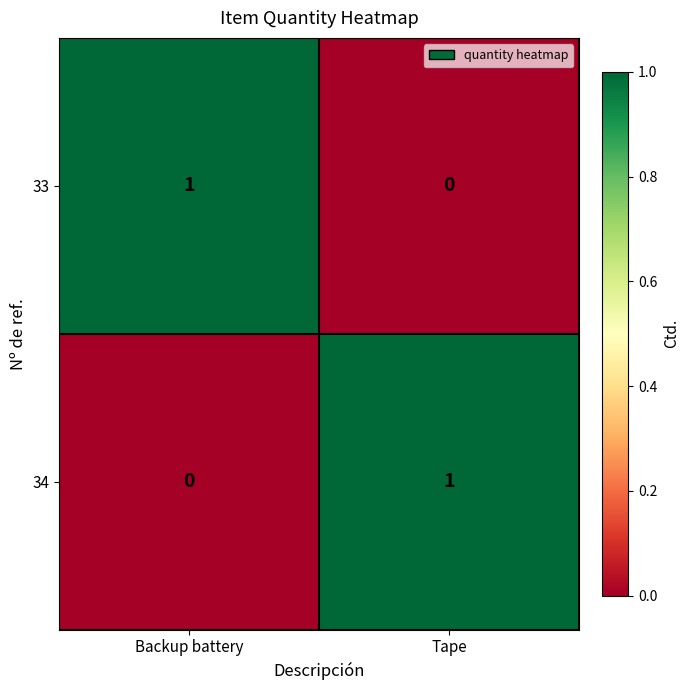

At which label is 34 closest to 0?

Backup battery